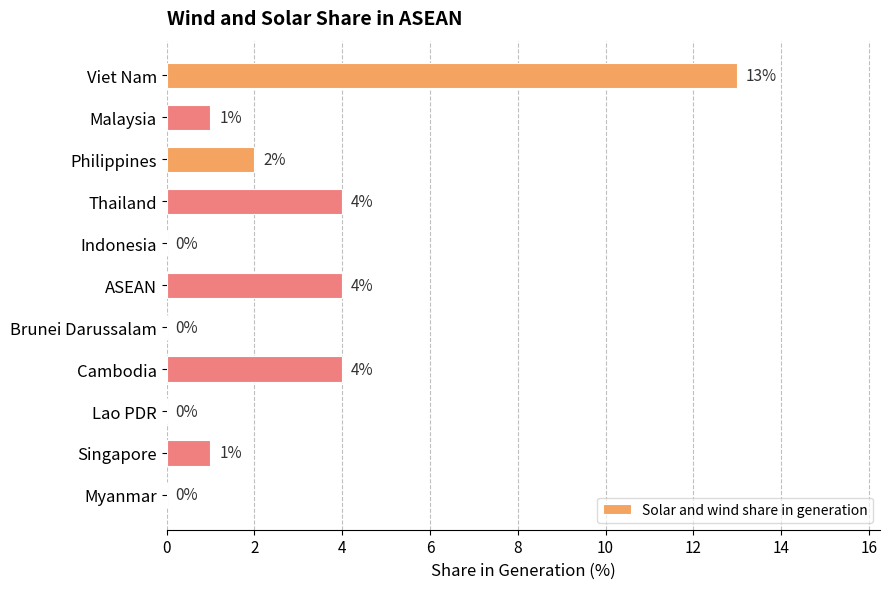

What is the sum of all values?

29